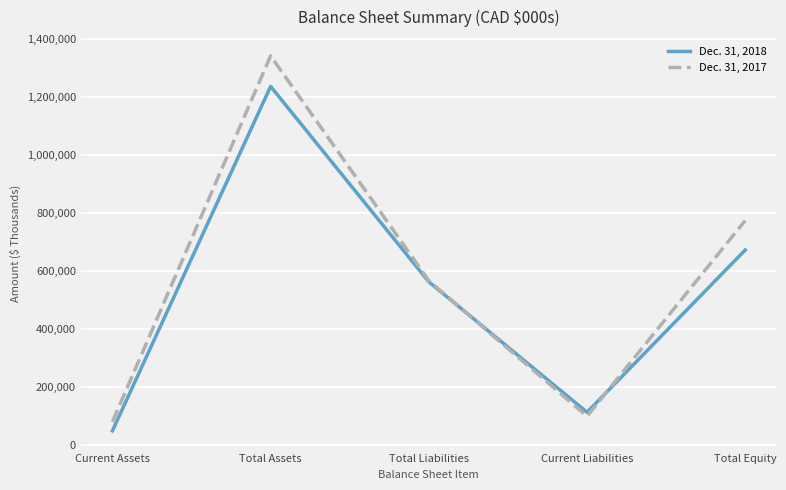

What is the spread (max minus min) of values at Current Liabilities?

13698